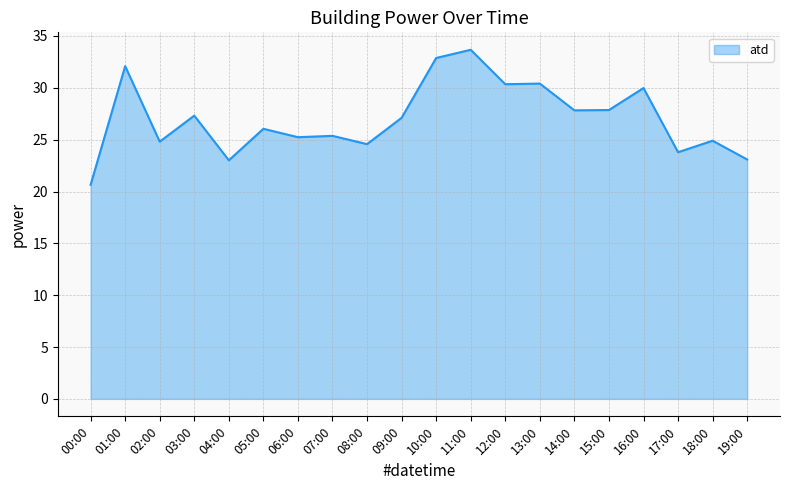

True or false: there are more than 2 points higher than both neighbors.

True